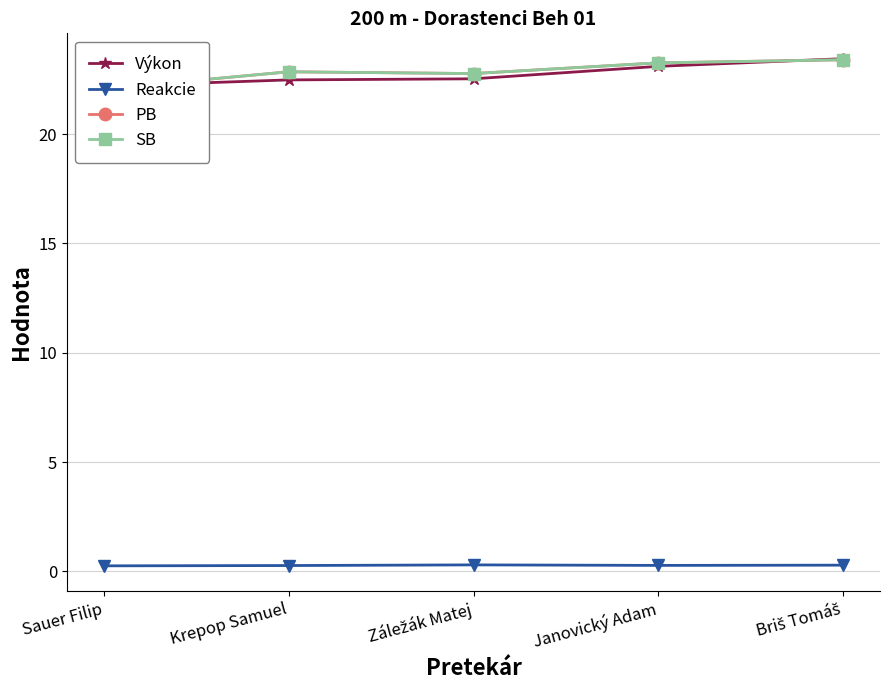

Is the value of Výkon at Krepop Samuel greater than the value of Reakcie at Janovický Adam?

Yes